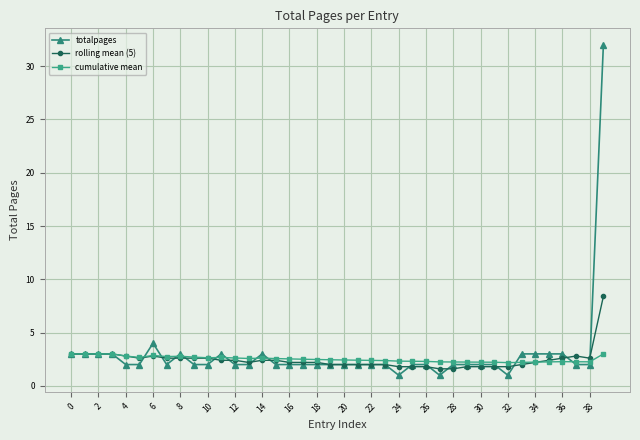

Which series has the widest spread of values?

totalpages